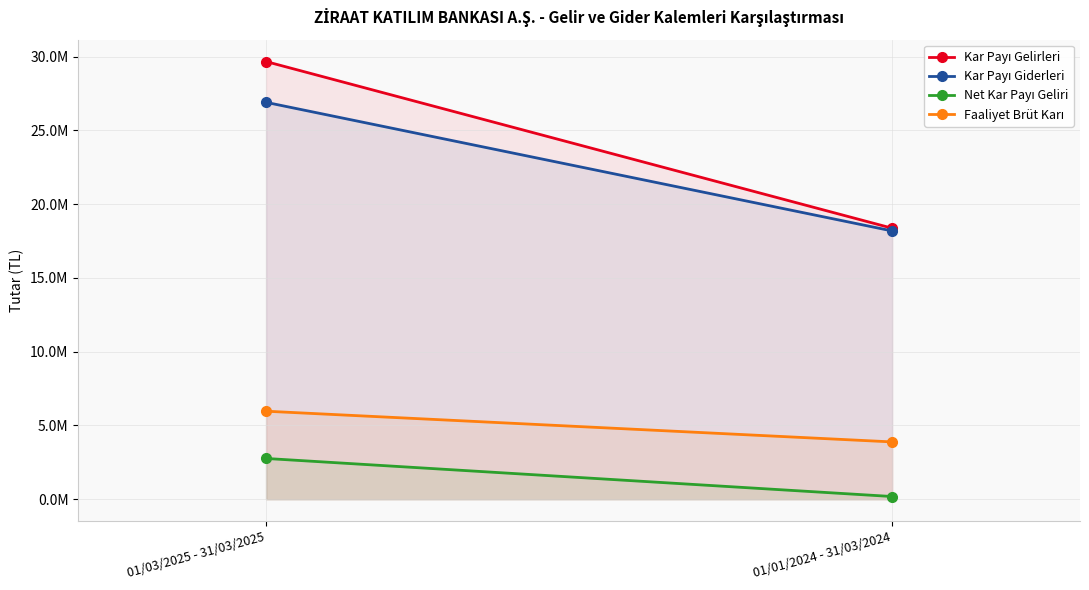

Between 01/03/2025 - 31/03/2025 and 01/01/2024 - 31/03/2024, which is larger?

01/03/2025 - 31/03/2025